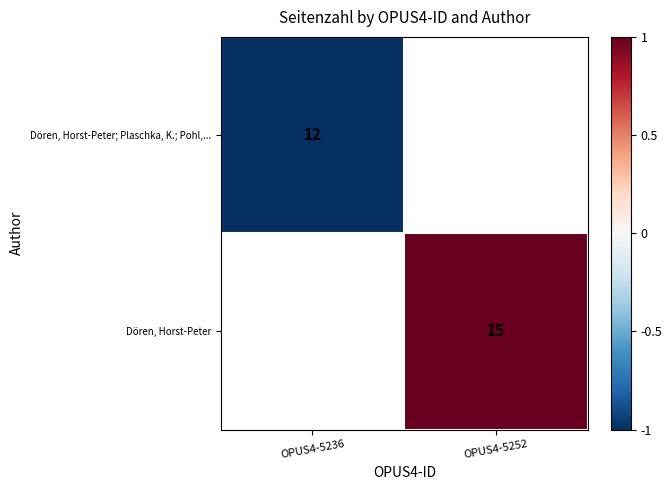

True or false: Dören, Horst-Peter; Plaschka, K.; Pohl,... has a value of 12 at OPUS4-5236.

True